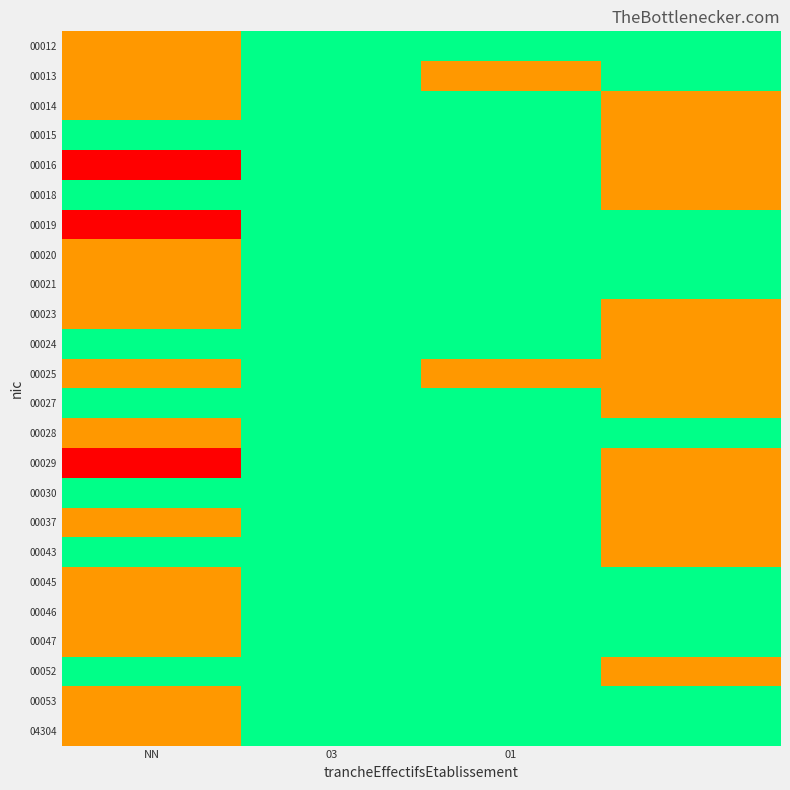

Reading left to right, transcribe all the data shown in this chart.

00012: 1	0	0	0
00013: 1	0	1	0
00014: 1	0	0	1
00015: 0	0	0	1
00016: 2	0	0	1
00018: 0	0	0	1
00019: 2	0	0	0
00020: 1	0	0	0
00021: 1	0	0	0
00023: 1	0	0	1
00024: 0	0	0	1
00025: 1	0	1	1
00027: 0	0	0	1
00028: 1	0	0	0
00029: 2	0	0	1
00030: 0	0	0	1
00037: 1	0	0	1
00043: 0	0	0	1
00045: 1	0	0	0
00046: 1	0	0	0
00047: 1	0	0	0
00052: 0	0	0	1
00053: 1	0	0	0
04304: 1	0	0	0